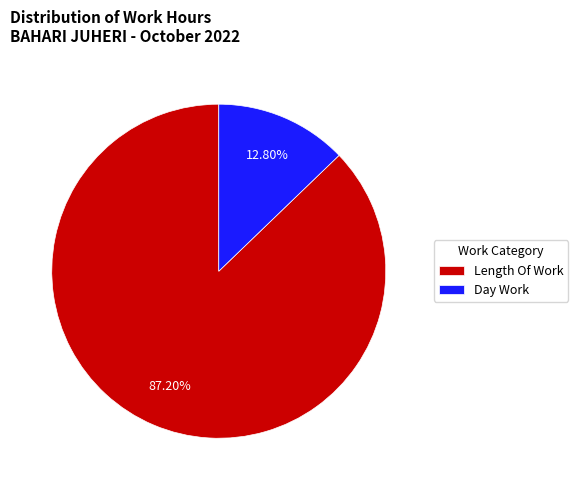

To the nearest percent, what is the average slice percentage?

50%